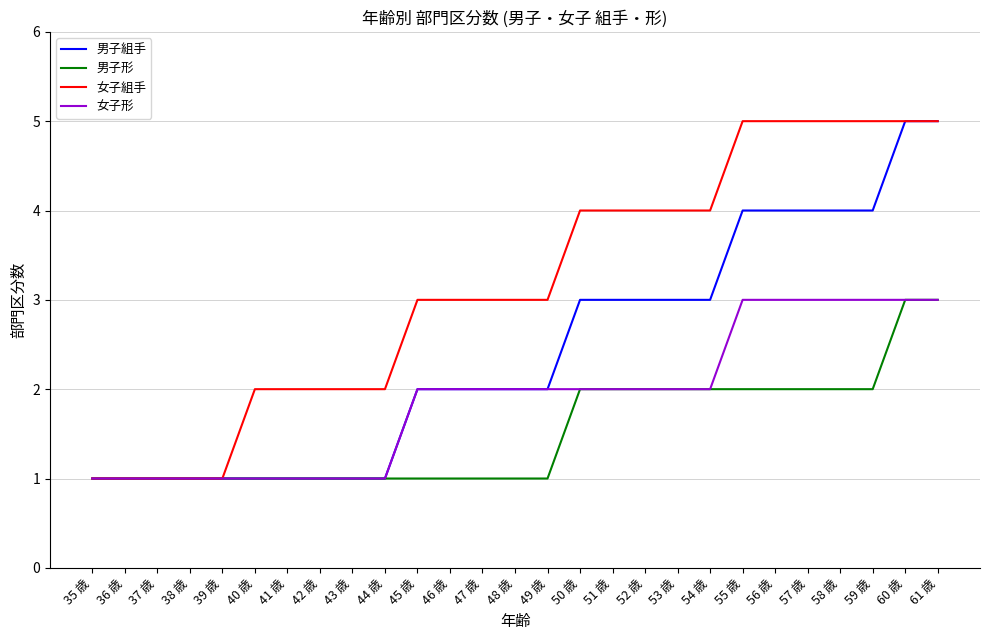

True or false: 男子形 has a value of 2 at 58 歳.

True